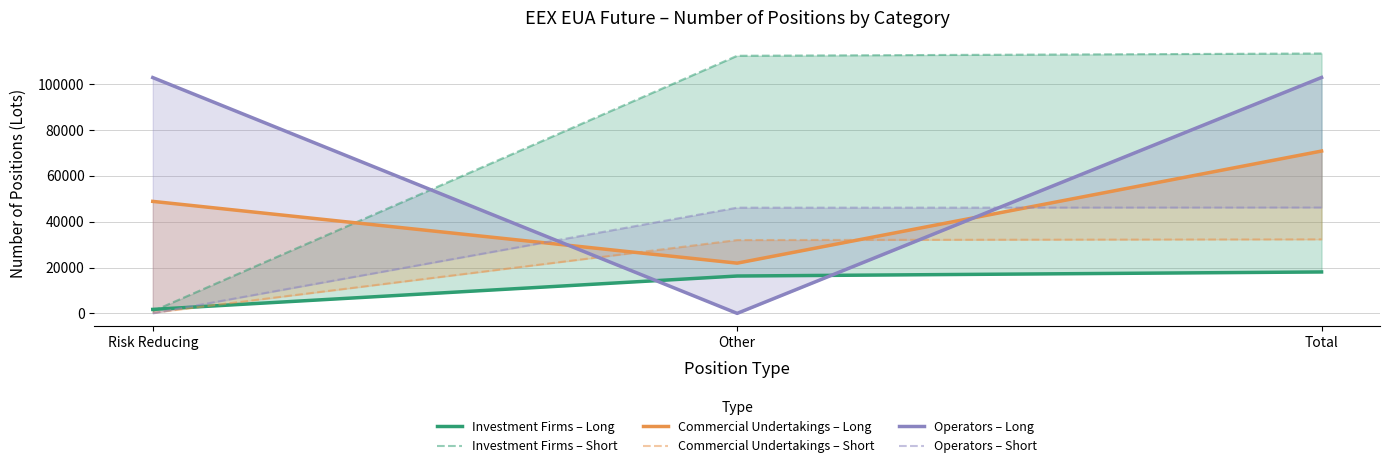

Reading left to right, what are all the values shown in this chart?

Investment Firms – Long: 1769	16319	18088
Investment Firms – Short: 1000	112280	113280
Commercial Undertakings – Long: 48836	21927	70763
Commercial Undertakings – Short: 303	31993	32296
Operators – Long: 102776	48	102824
Operators – Short: 72	46101	46173